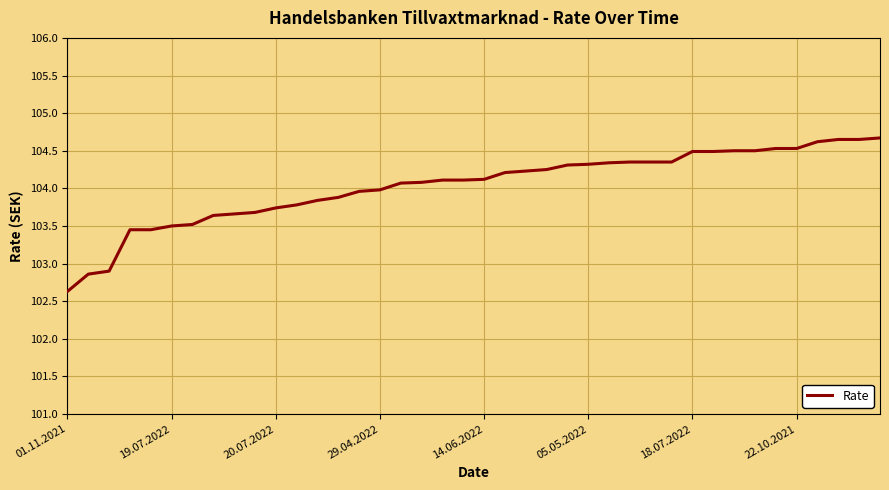

What is the smallest value displayed?

102.6